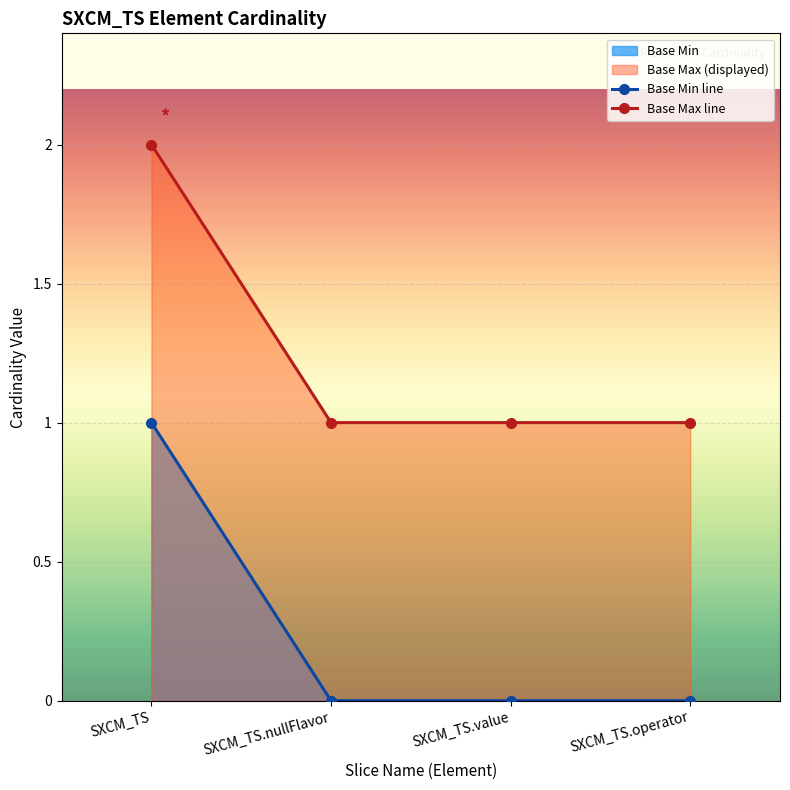

What is the maximum value for Base Min line?

1